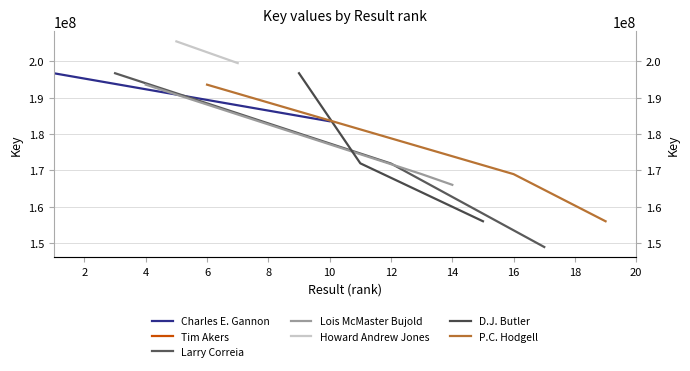

What is the minimum value shown in the chart?

148893261